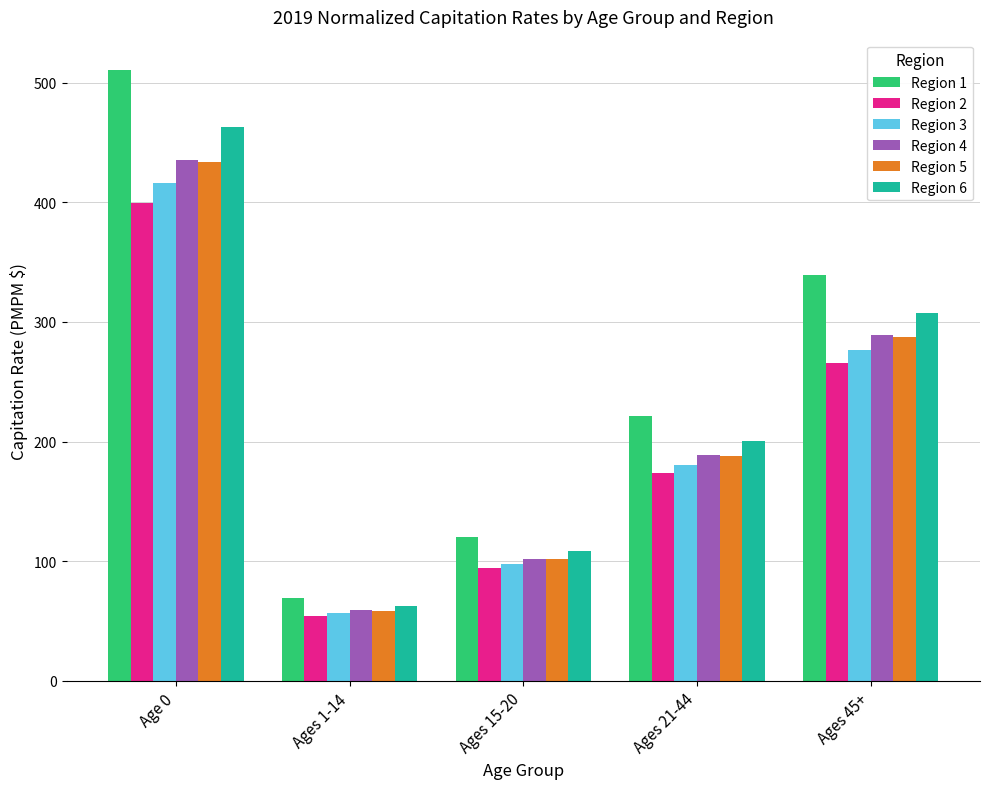

The value of Region 1 at Ages 15-20 is 182.1. True or false?

False